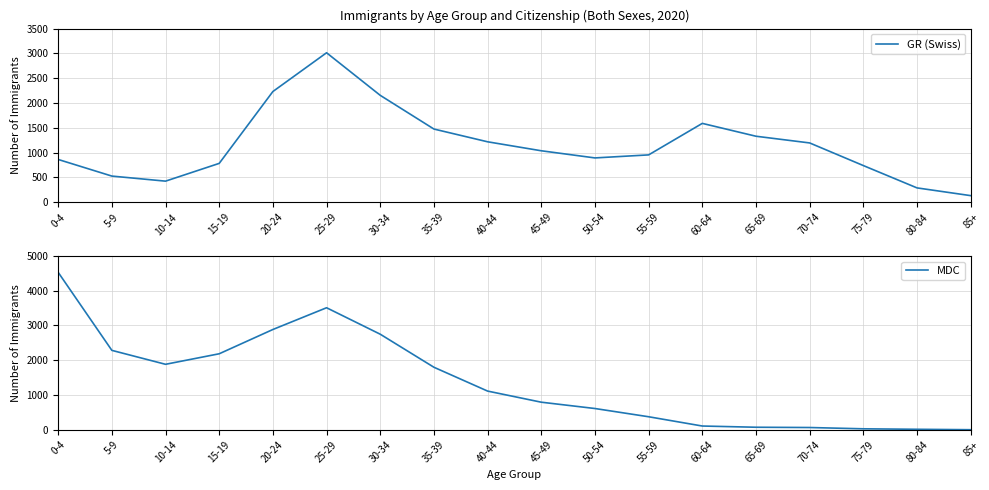

At 75-79, list the series in order from smallest to largest.

MDC, GR (Swiss)